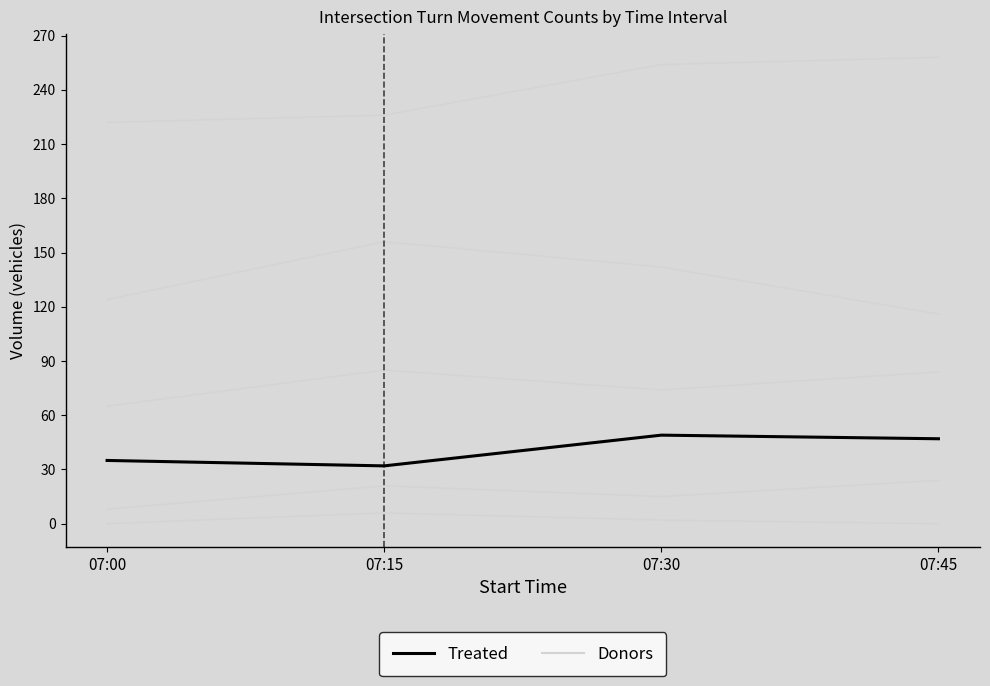

Reading right to left, transcribe all the data shown in this chart.

Donors: 0	2	6	0
Treated: 47	49	32	35